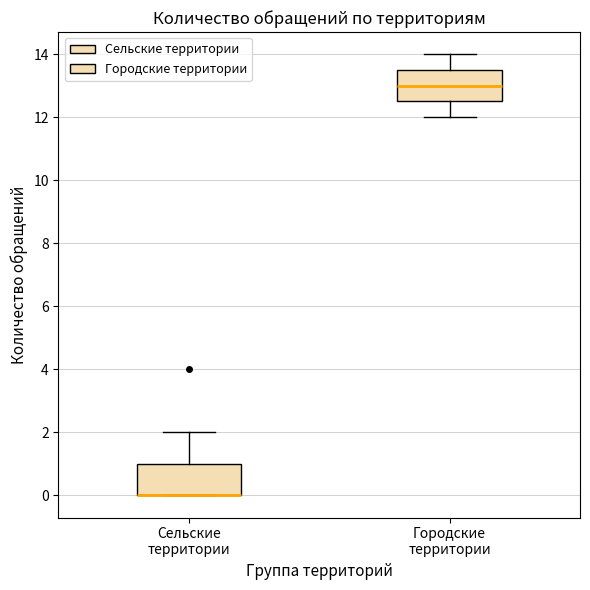

Reading left to right, read every box against the y-axis: the position of its median line, the range the box covers, and the ends of its whiskers. The values are not printed on the chart, so give them approximately, as read against the axis.

Сельские территории: median 0.0 (drawn on the box's lower edge), box 0.0 to 1.0, whiskers 0.0 to 2.0
Городские территории: median 13.0, box 12.6 to 13.6, whiskers 12.0 to 14.0